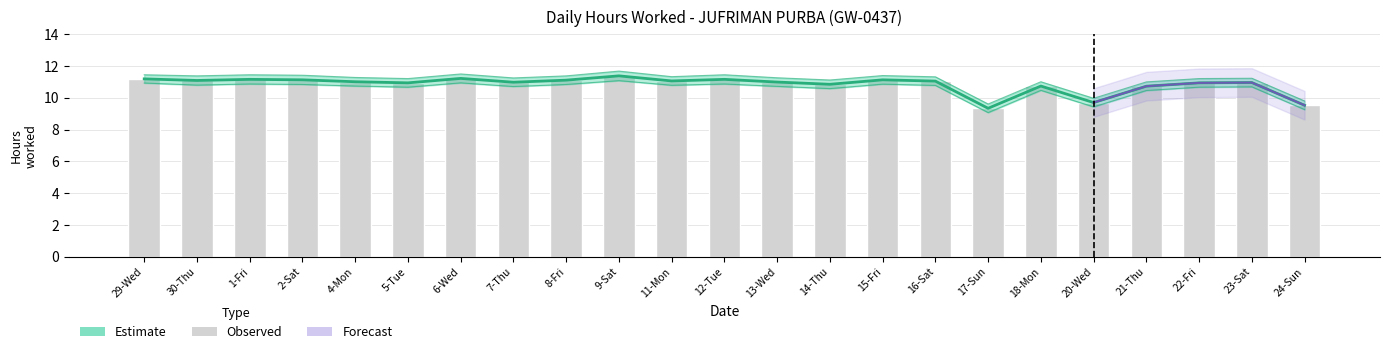

How many values are below 11?

11